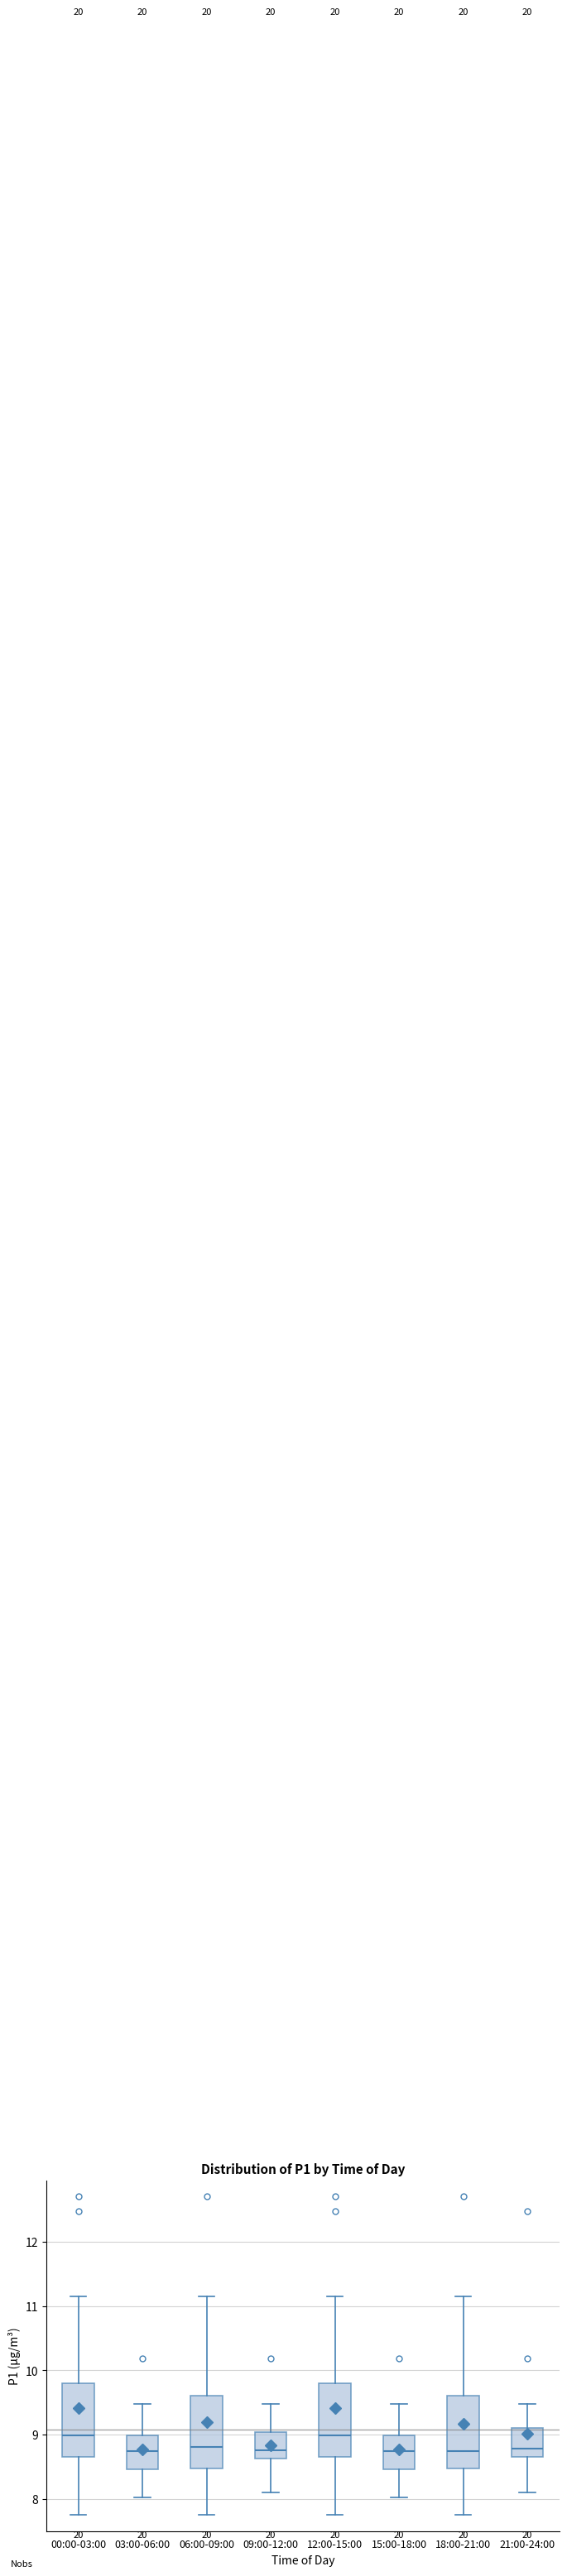

Where does the lower whisker of the box for 18:00-21:00 end on the y-axis? The values are not printed on the chart, so give them approximately, as read against the axis.

7.8